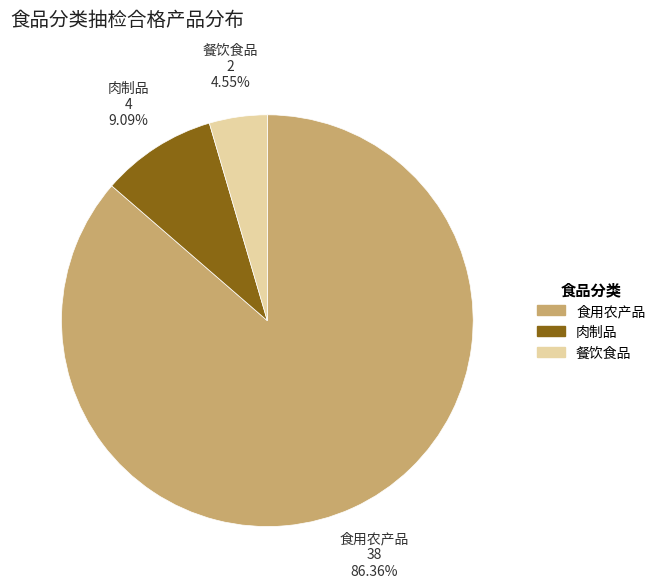

Count the number of slices in the pie.

3